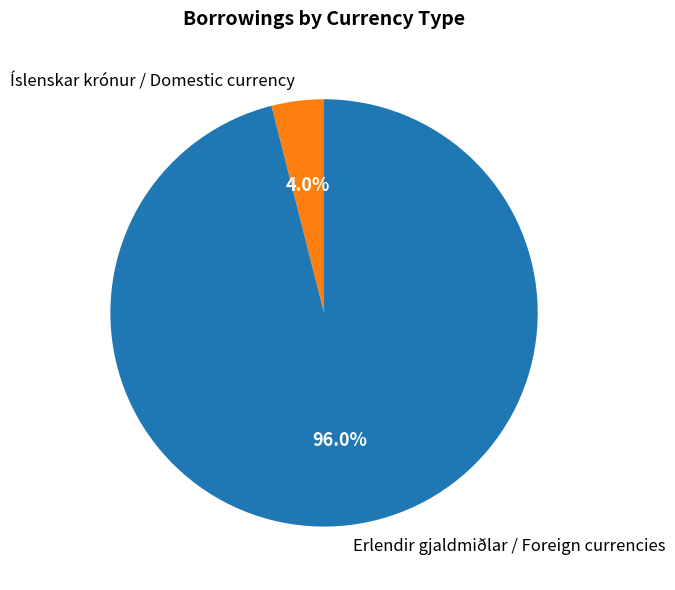

To the nearest percent, what percentage of the pie is Íslenskar krónur / Domestic currency?

4%